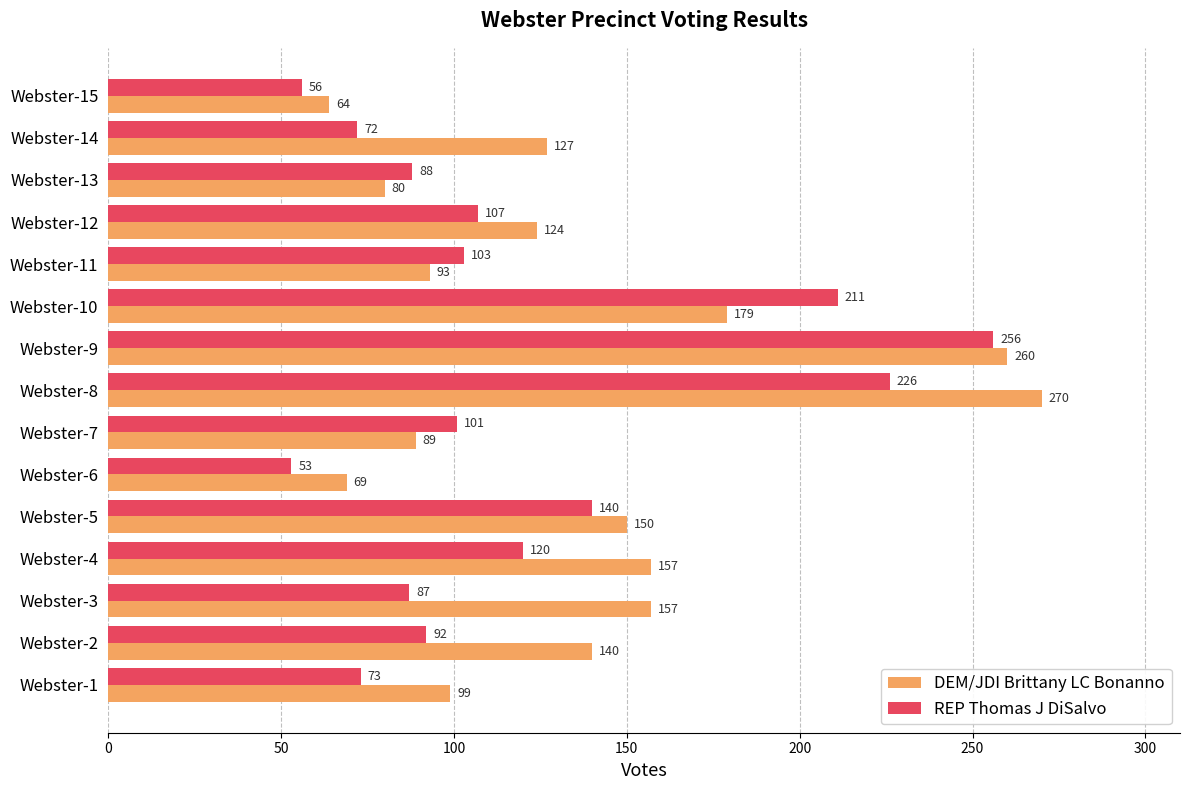

Is it true that DEM/JDI Brittany LC Bonanno equals 260 at Webster-9?

True